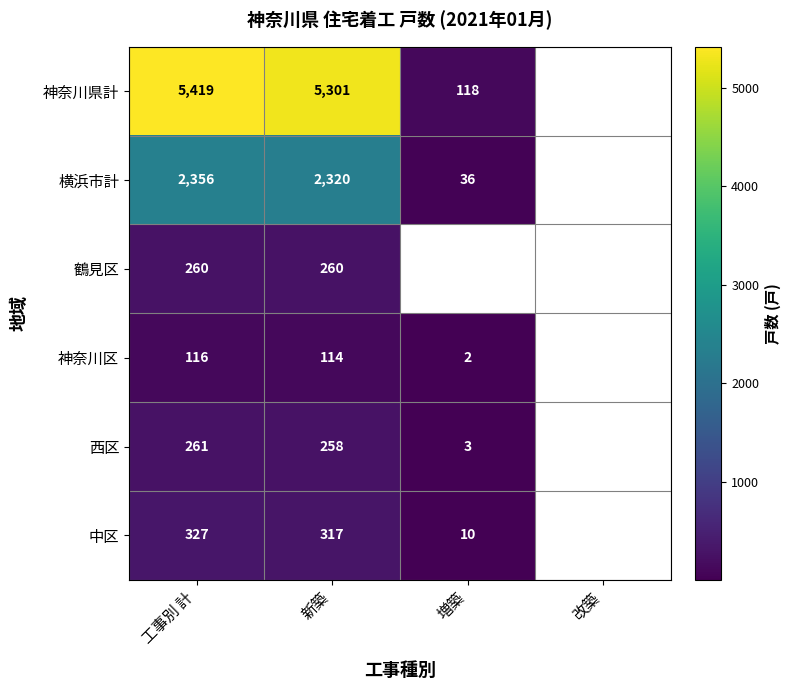

What is the difference between the highest and lowest values at 新築?

5187